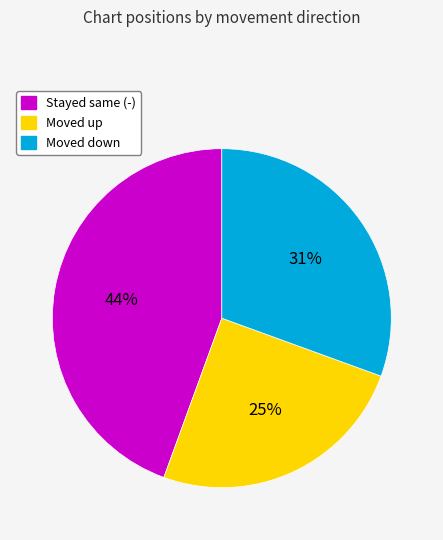

Is there any slice that represents more than half of the pie?

No